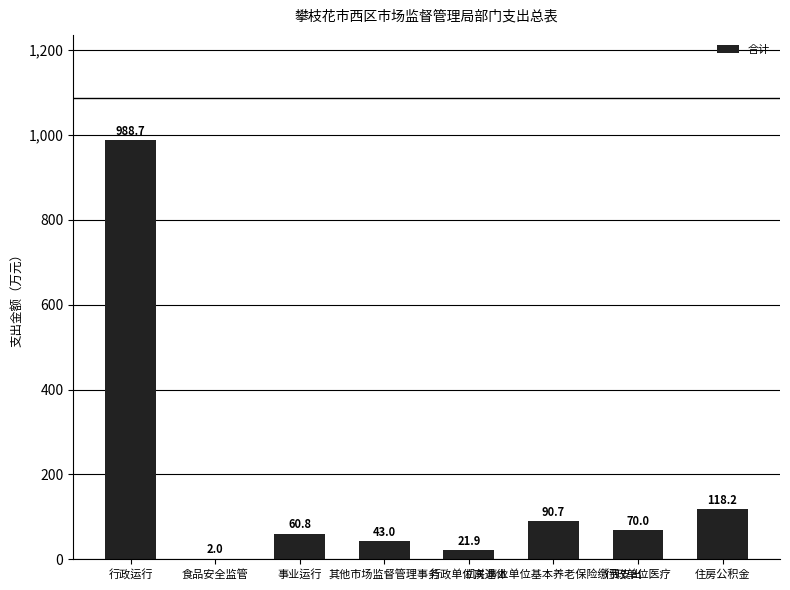

Reading right to left, extract all data points from this chart.

118.2	70.0	90.7	21.9	43.0	60.8	2.0	988.7